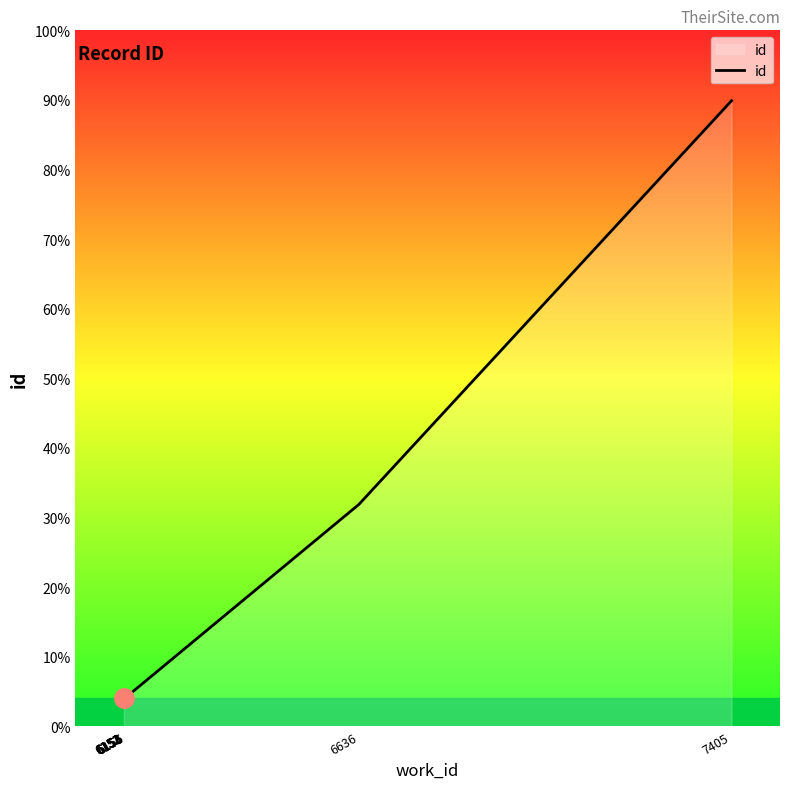

List the labels in order of value, smallest first.

6152, 6152, 6152, 6151, 6153, 6154, 6155, 6156, 6636, 7405